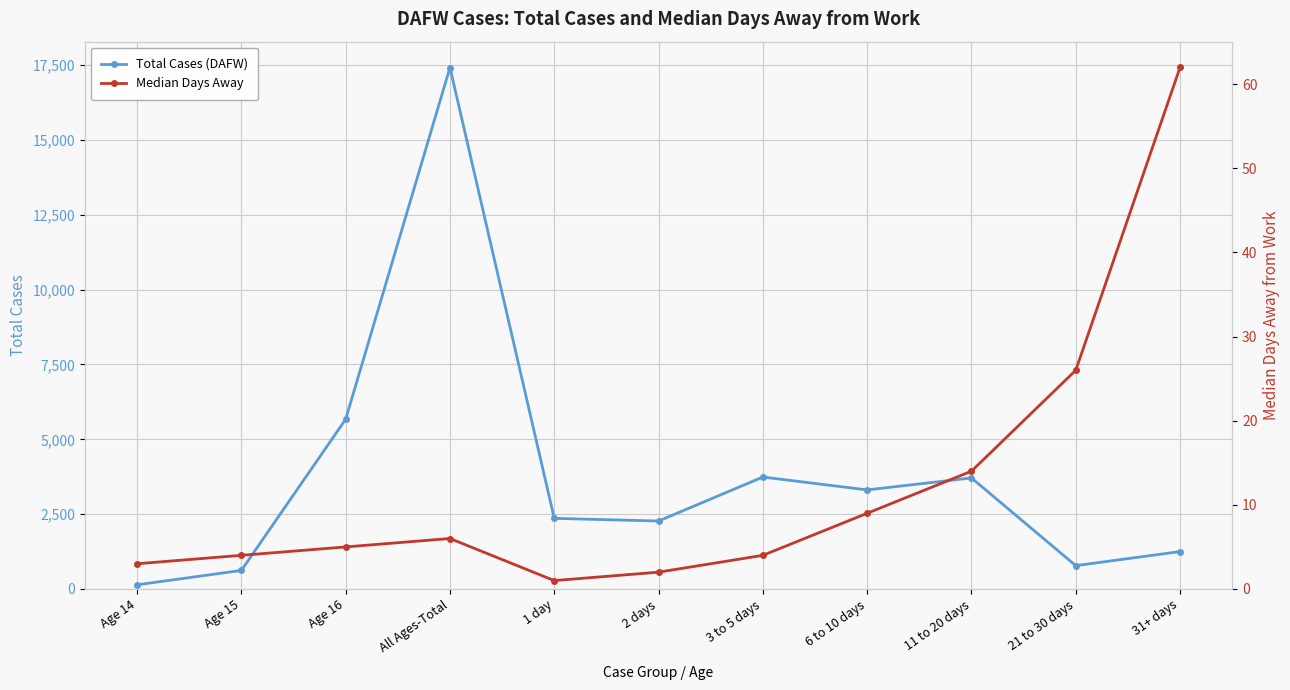

What is the average value of the Total Cases (DAFW) series?

3752